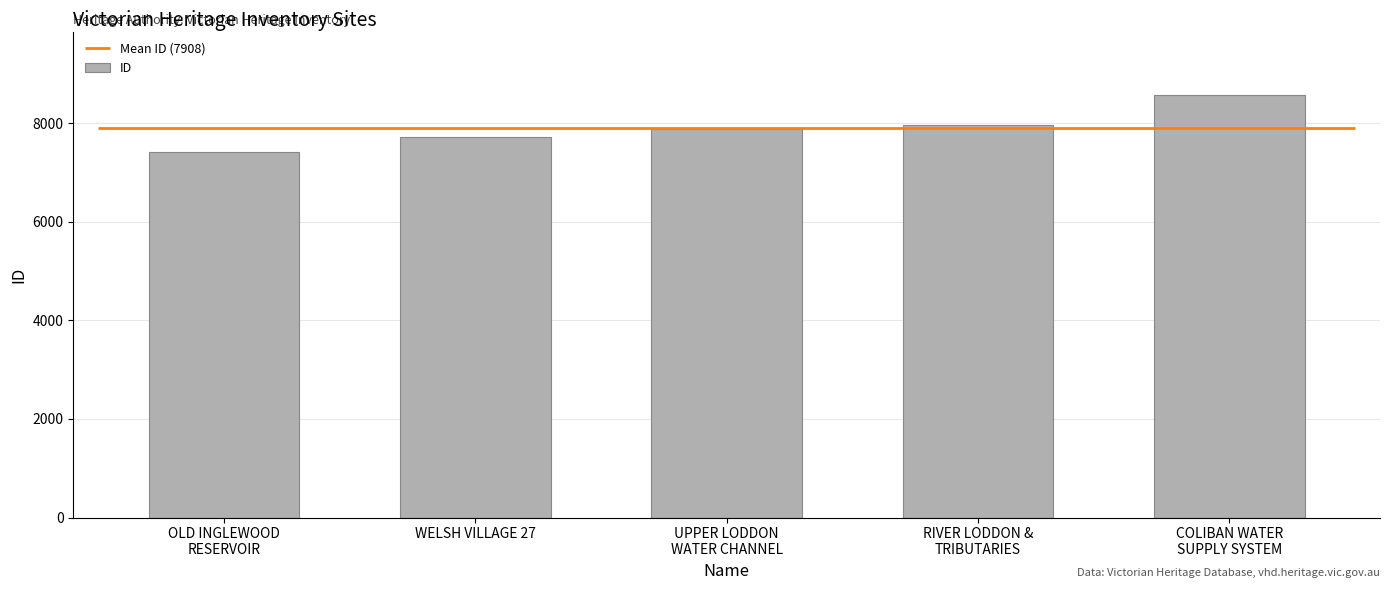

The chart shows a value of 10448 at OLD INGLEWOOD
RESERVOIR. True or false?

False